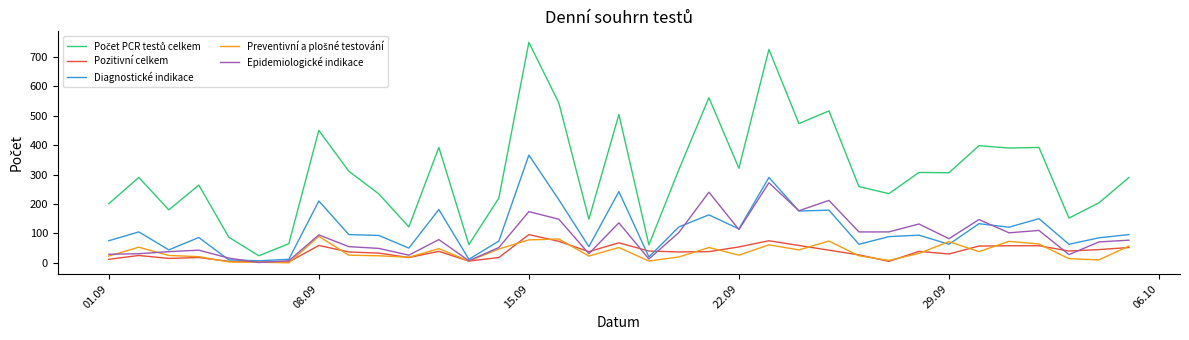

What is the greatest value displayed?

749